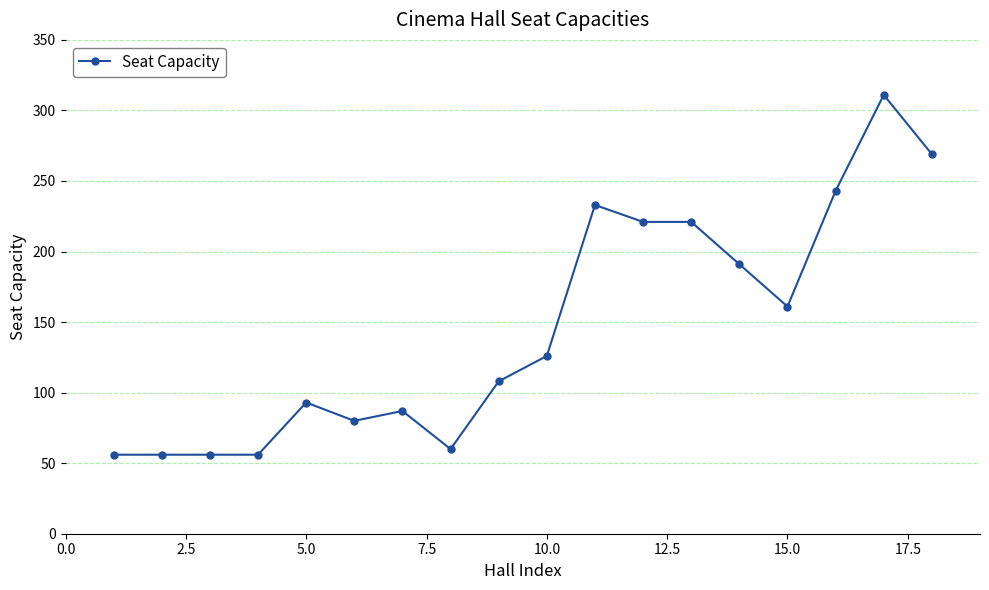

How many series are shown in this chart?

1